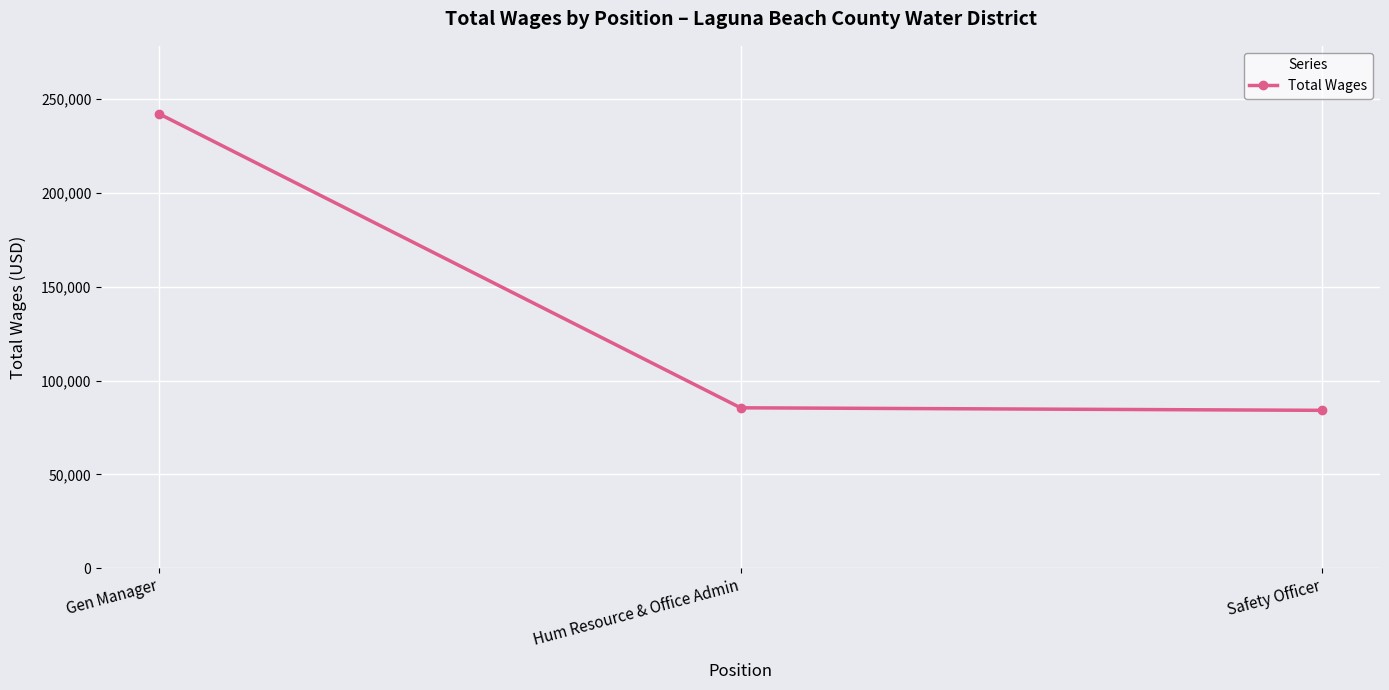

What position from the right is Gen Manager?

3